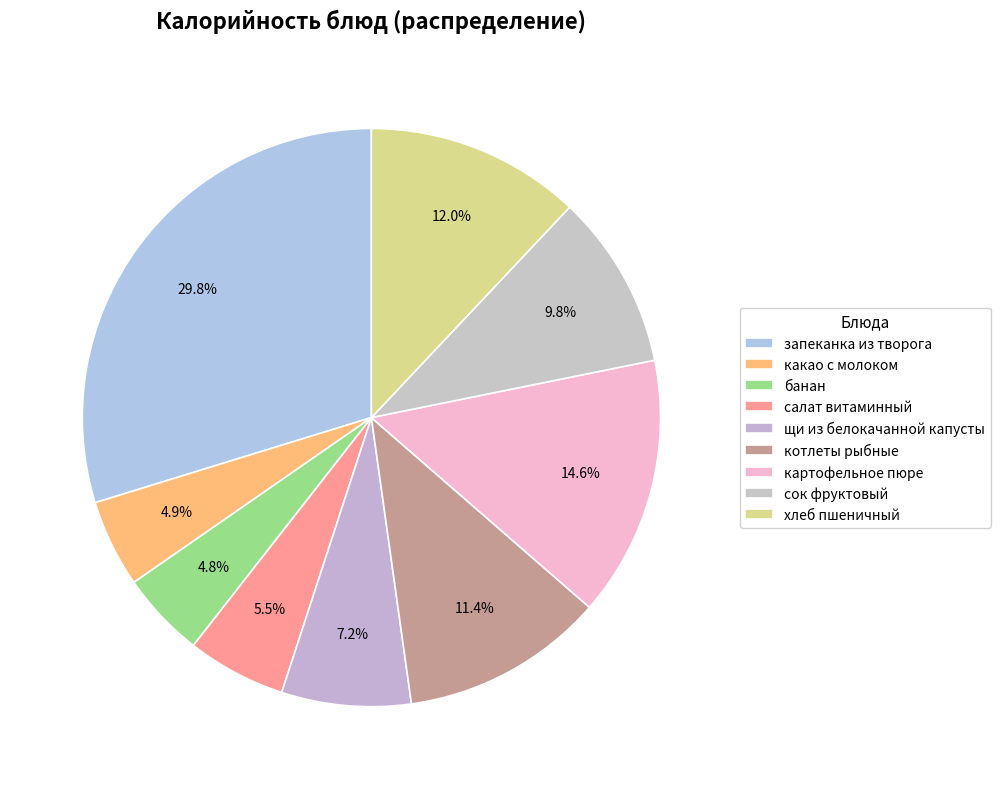

Is there any slice that represents more than half of the pie?

No